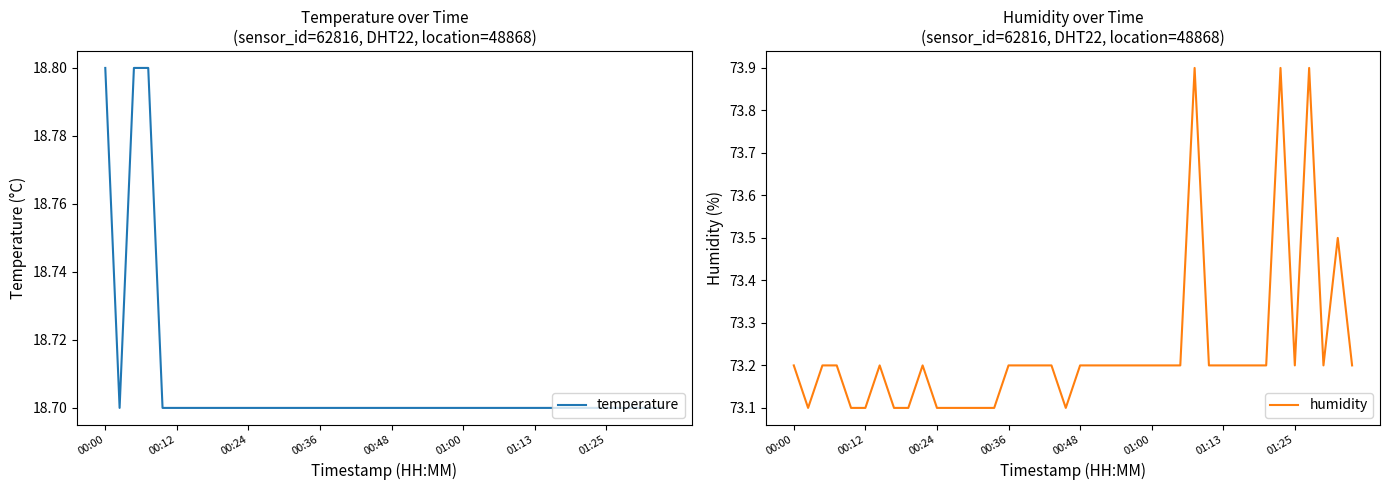

Is the value of humidity at 14 greater than the value of temperature at 24?

Yes